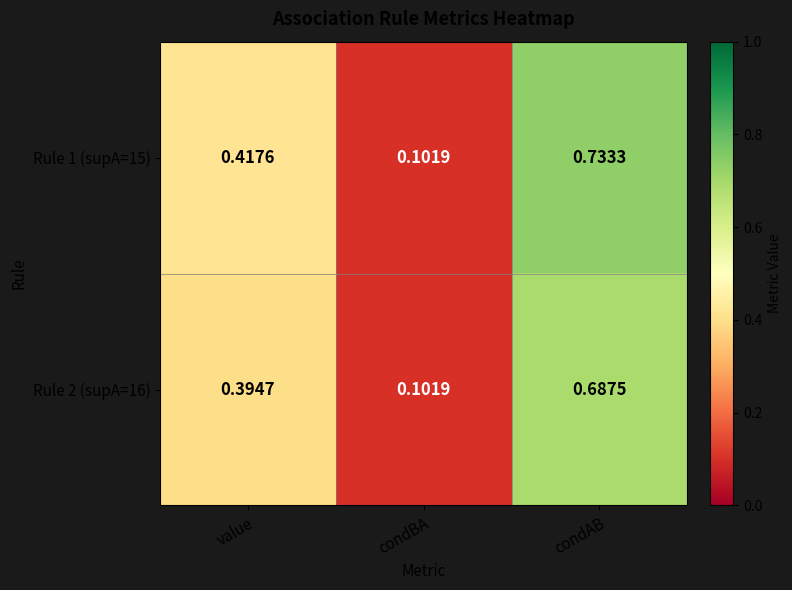

At which category does the chart reach its minimum across all series?

condBA